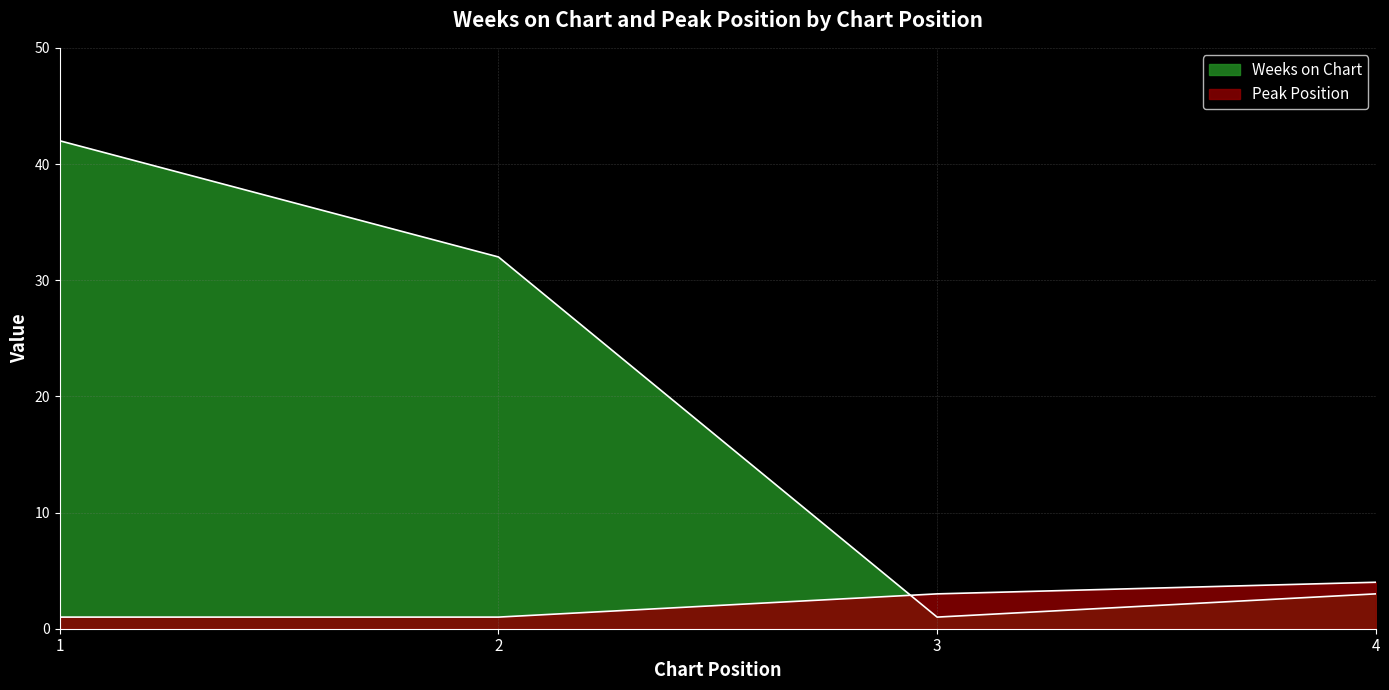

Reading left to right, transcribe all the data shown in this chart.

Weeks on Chart: 1=42	2=32	3=1	4=3
Peak Position: 1=1	2=1	3=3	4=4